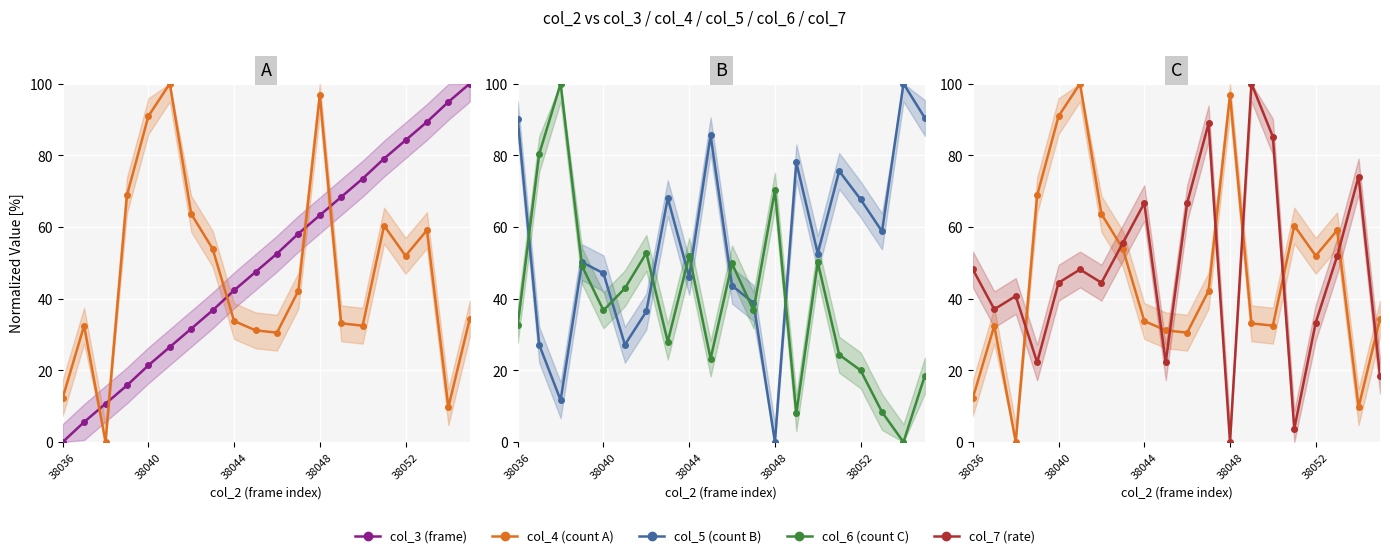

Which has a higher value, 14 or 5?

14